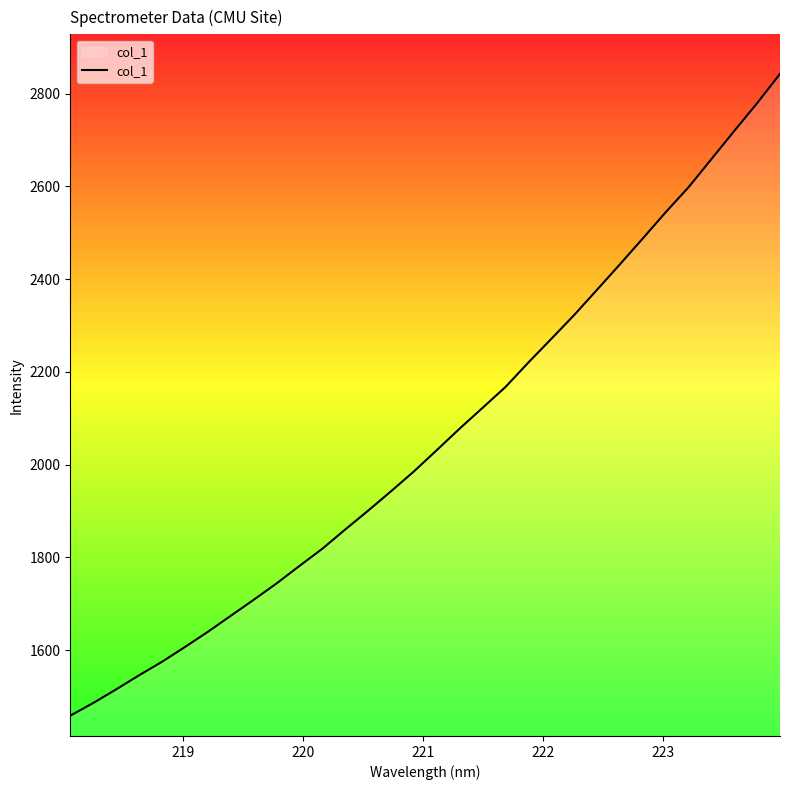

What is the maximum value shown in the chart?

2842.5